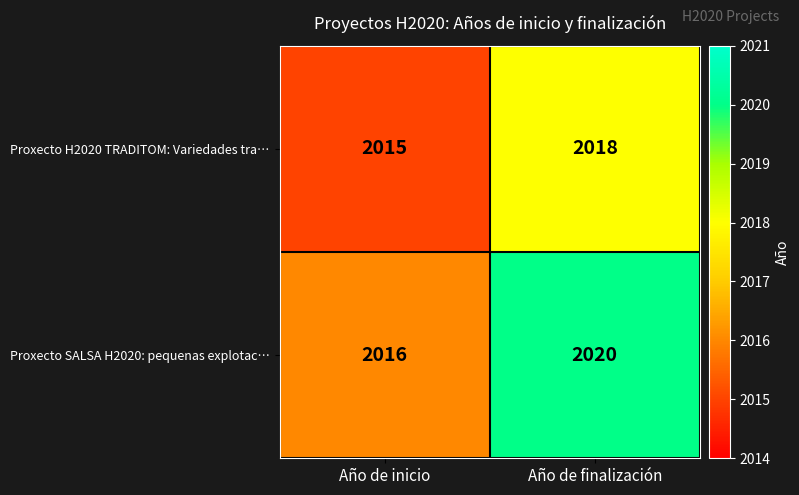

Reading right to left, transcribe all the data shown in this chart.

Proxecto H2020 TRADITOM: Variedades tra…: Año de finalización=2018	Año de inicio=2015
Proxecto SALSA H2020: pequenas explotac…: Año de finalización=2020	Año de inicio=2016